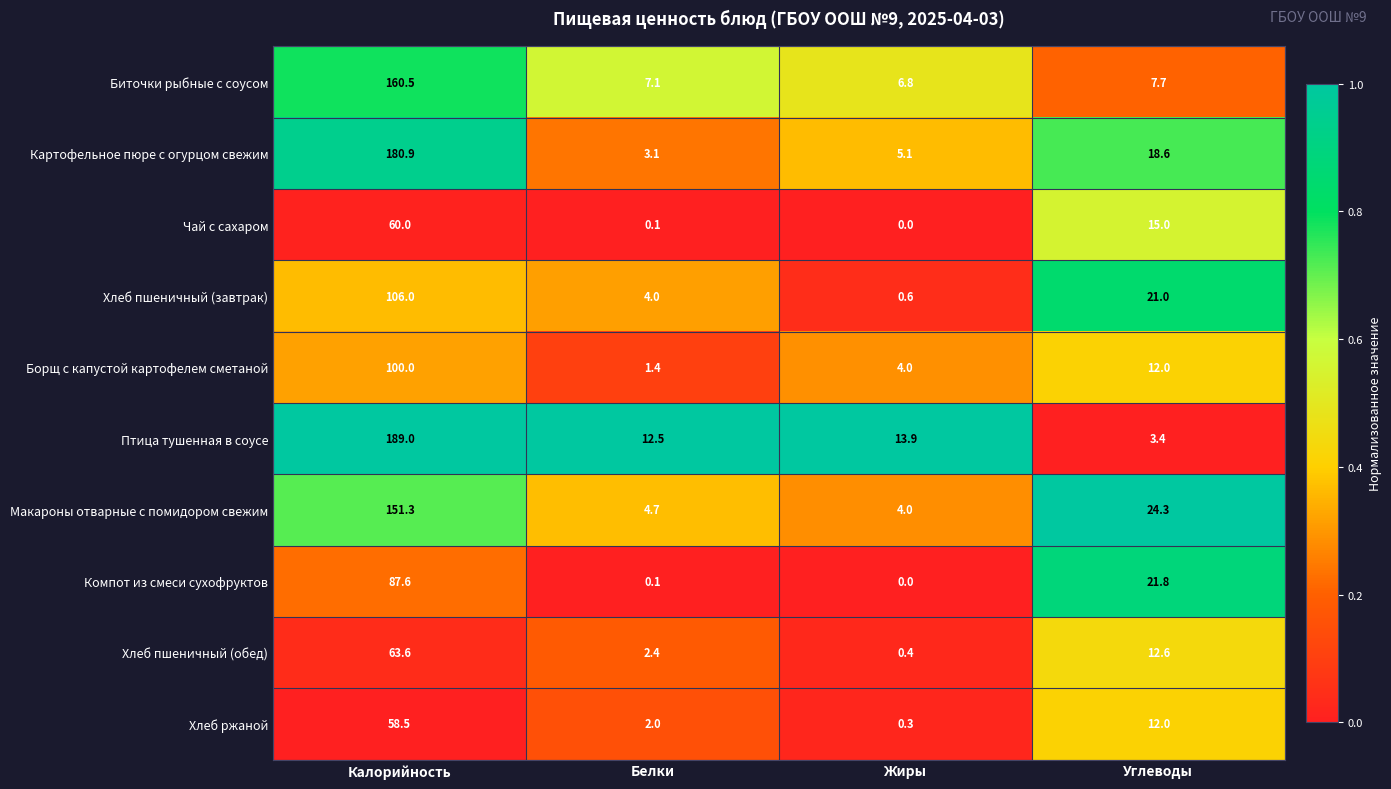

Which category has the highest value across all series?

Калорийность